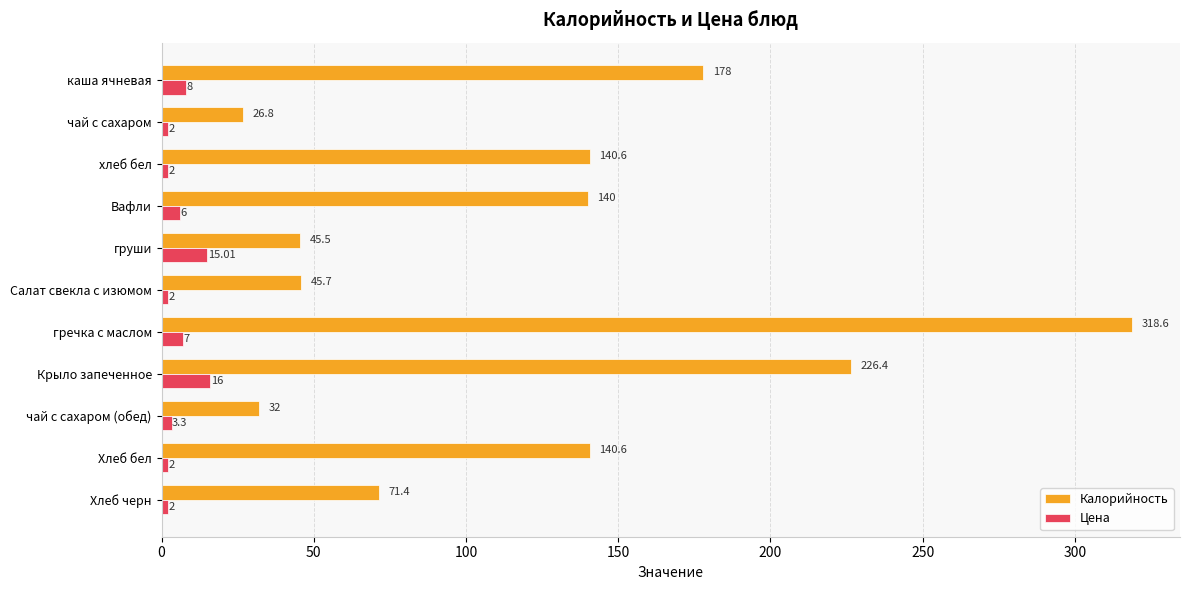

Which category has the highest value across all series?

гречка с маслом